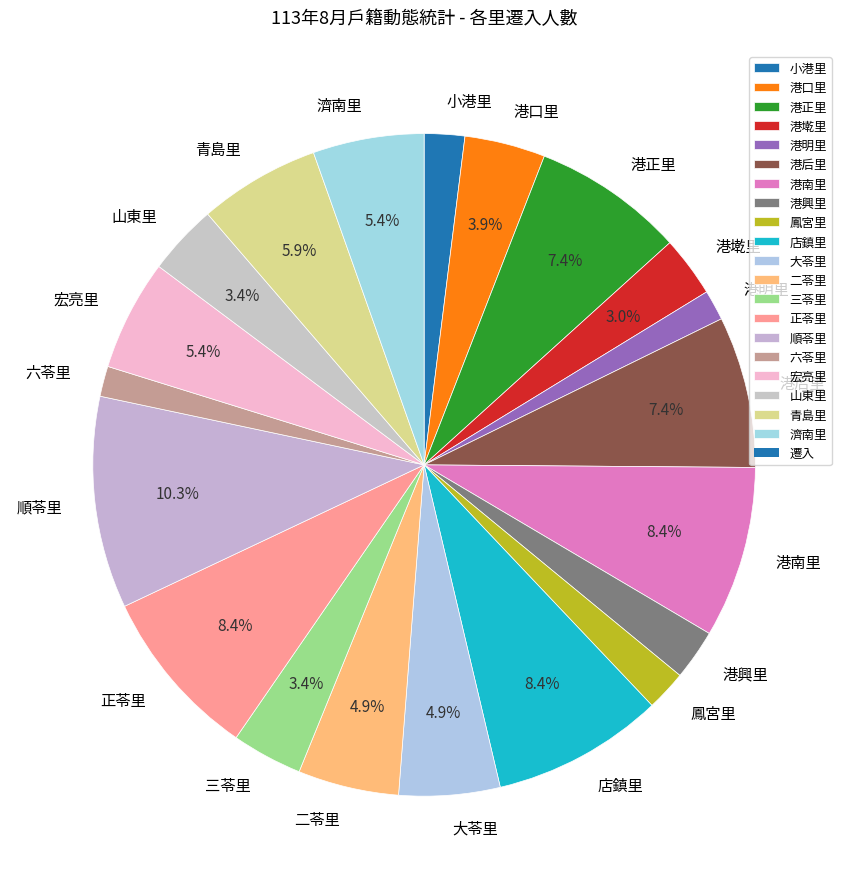

Count the number of slices in the pie.

20